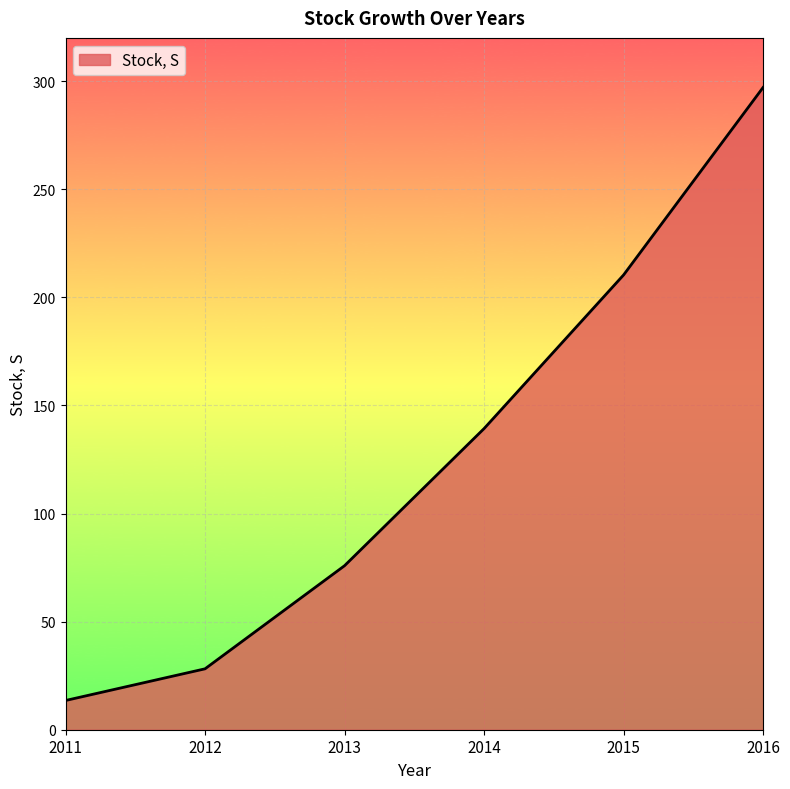

What is the change in value from 2011 to 2015?

+196.8